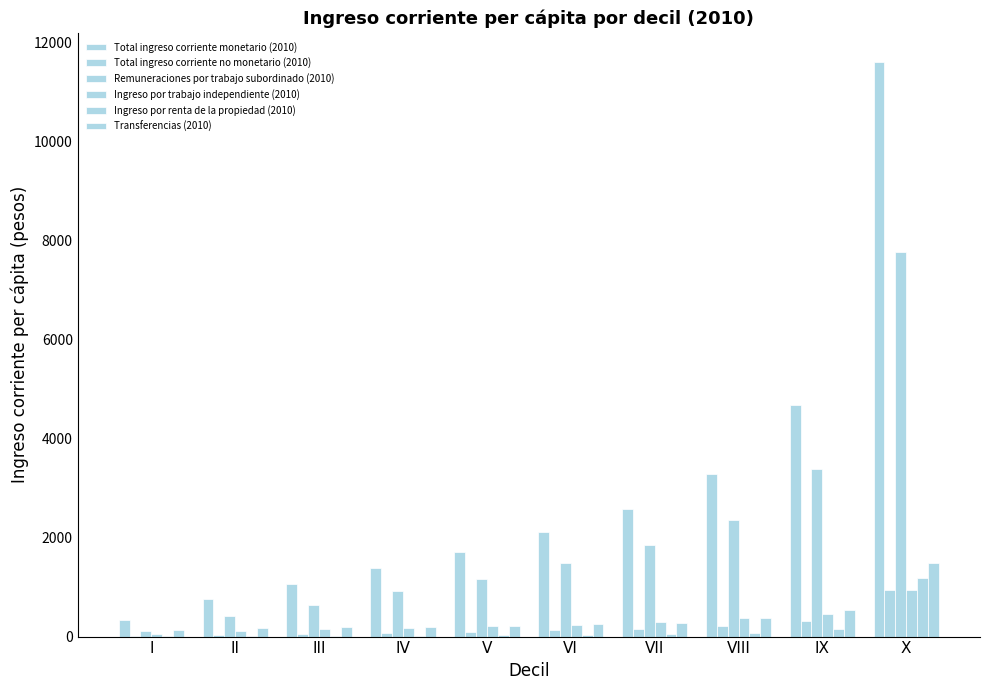

How many series are shown in this chart?

6